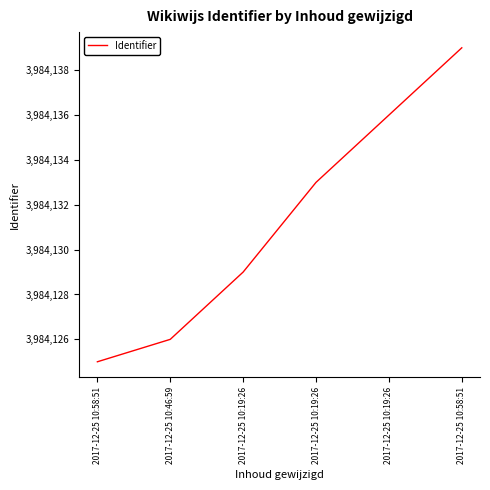

What is the maximum value shown in the chart?

3984139